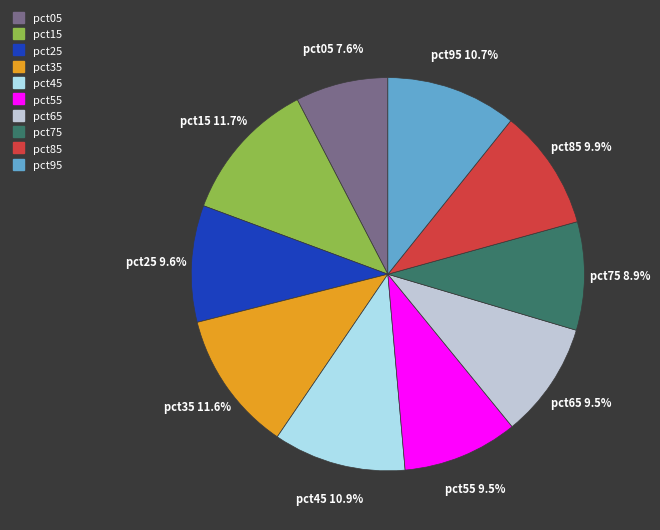

Is it true that pct35 is 12% of the pie?

True